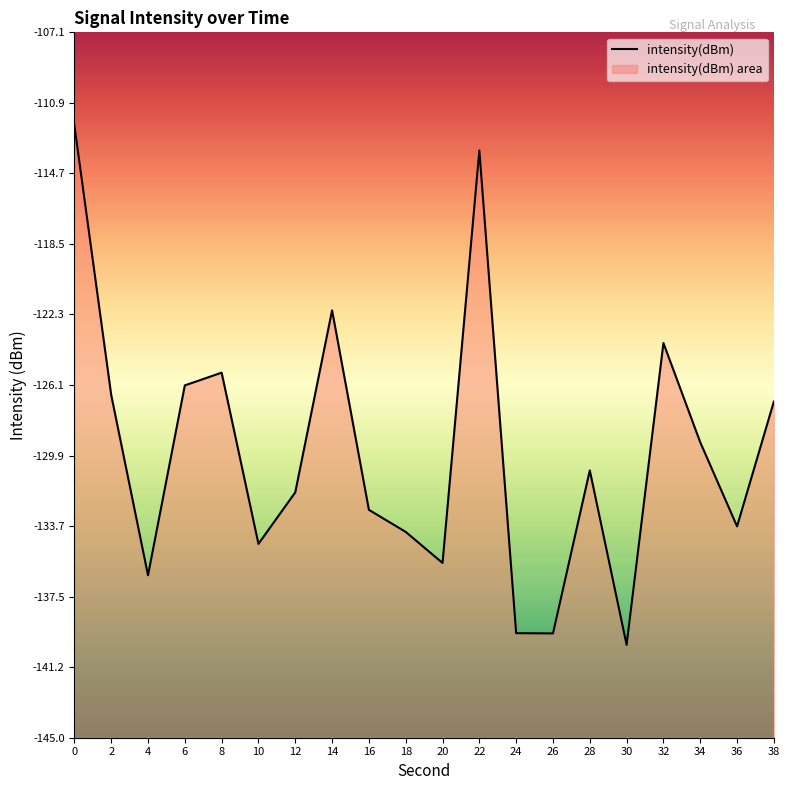

Rank the categories by value from lowest to highest.

30, 26, 24, 4, 20, 10, 18, 36, 16, 12, 28, 34, 38, 2, 6, 8, 32, 14, 22, 0